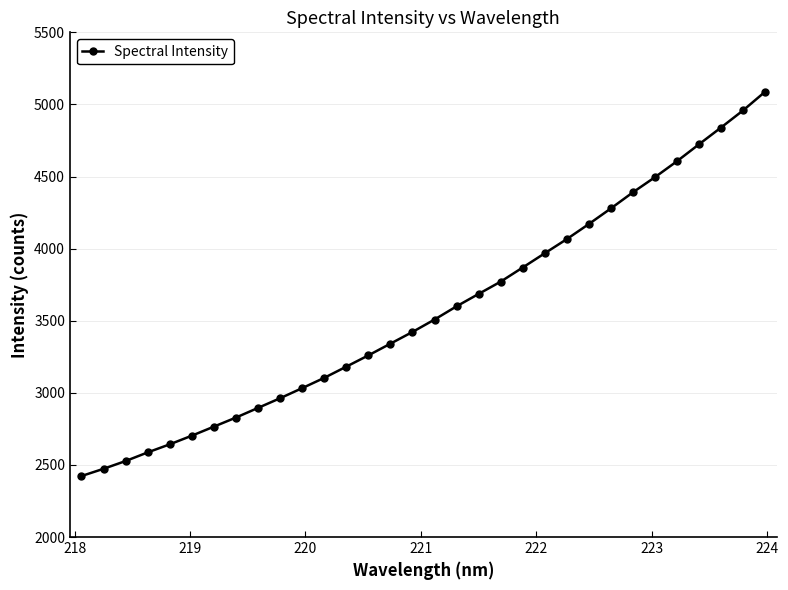

True or false: there are more than 1 points higher than both neighbors.

False